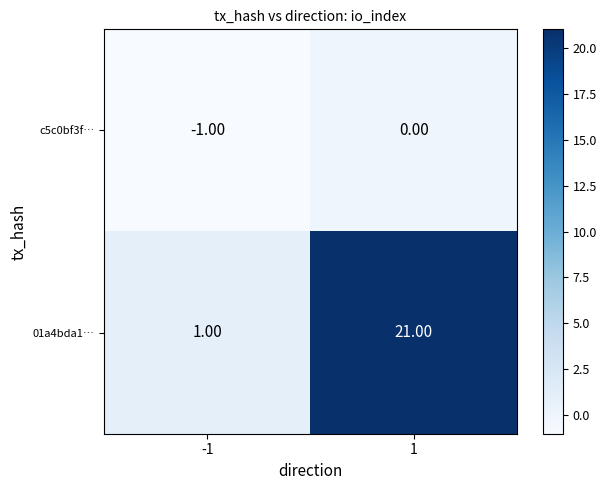

What is the sum of the 01a4bda1… values at -1 and 1?

22